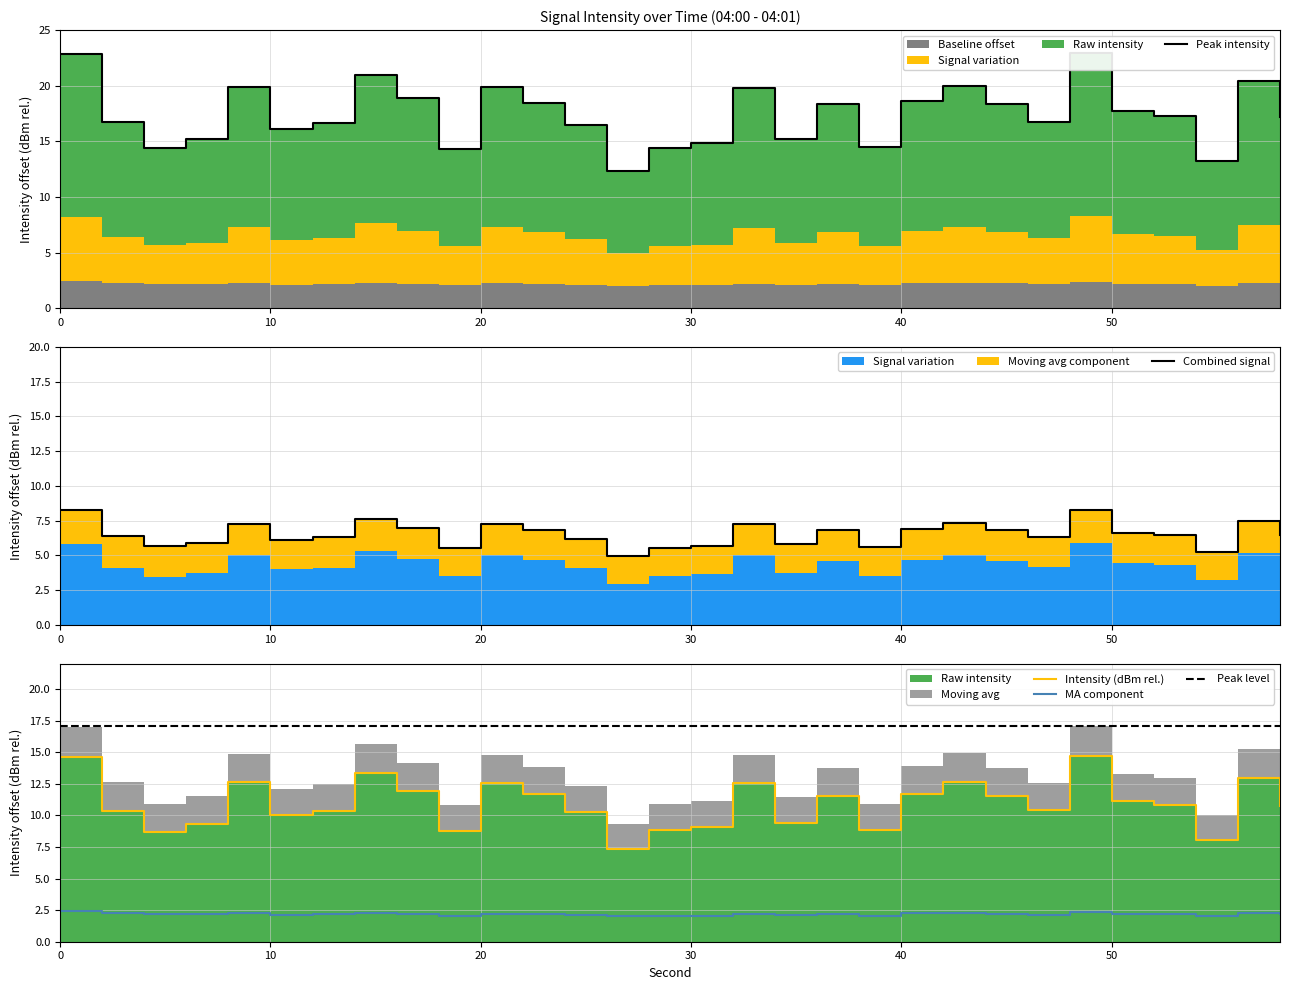

True or false: Peak level and MA component cross at least once.

False